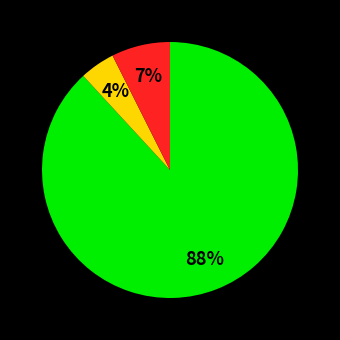

Is there a majority slice in this chart?

Yes